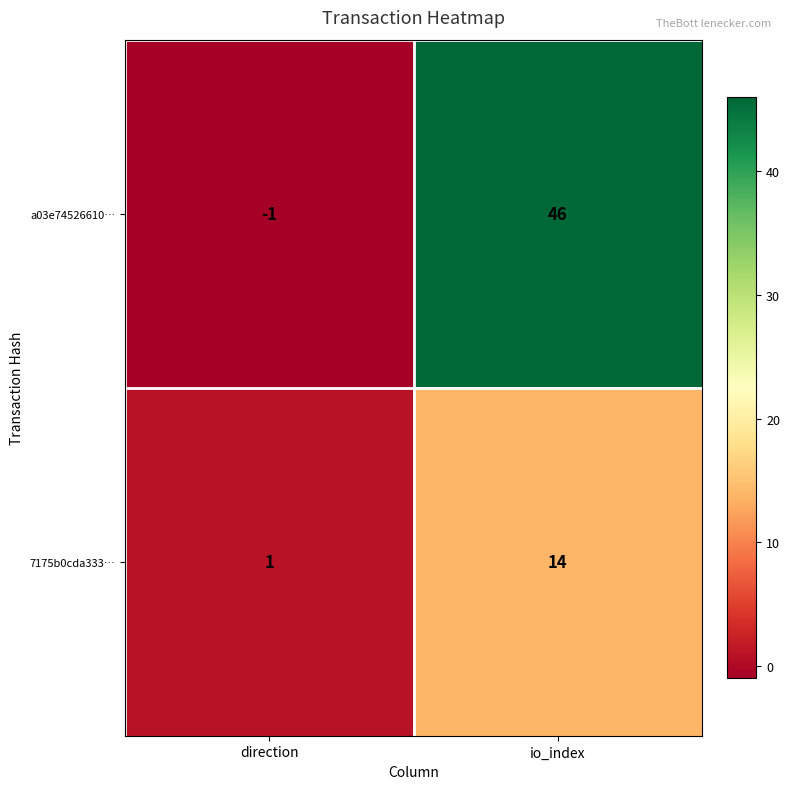

True or false: a03e74526610… has a value of 0 at direction.

False